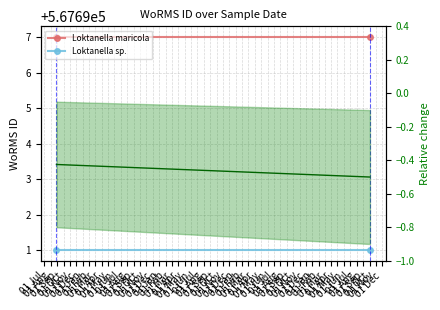

What is the value of the Loktanella sp. point at the 2nd from the left?

567691